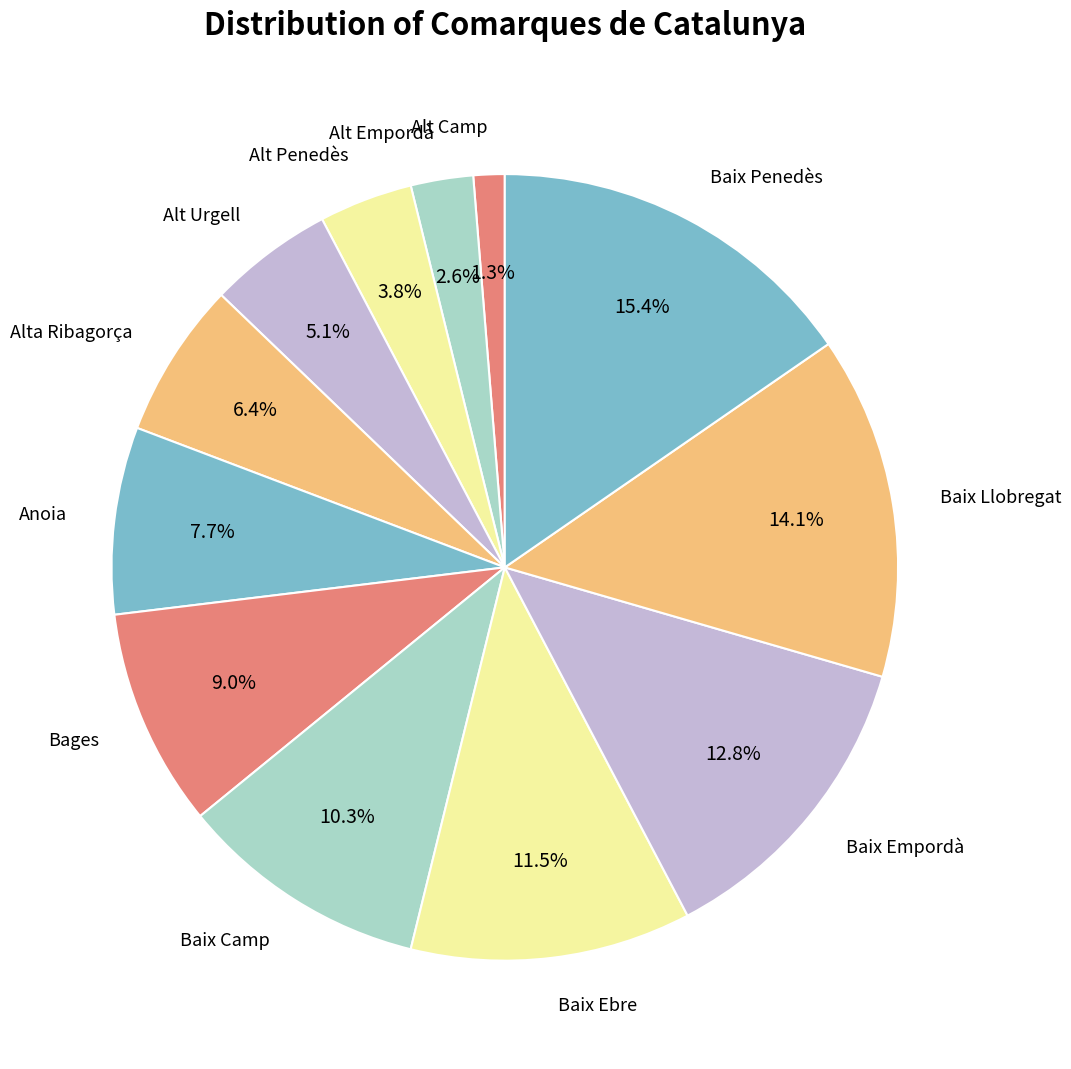

What percentage is NOT represented by Baix Camp?

89.7%